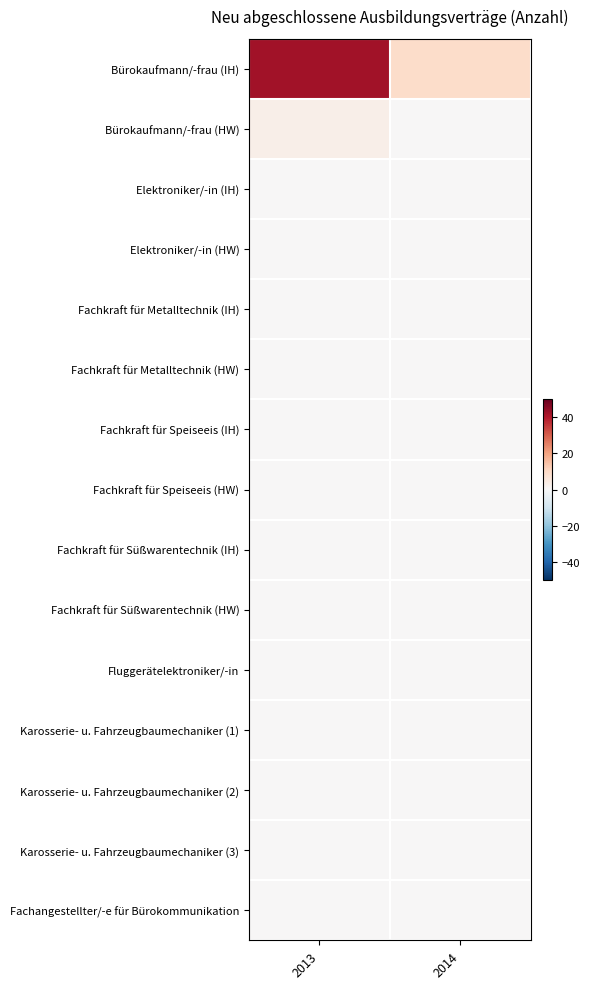

Which has a higher value, 2014 or 2013?

2013